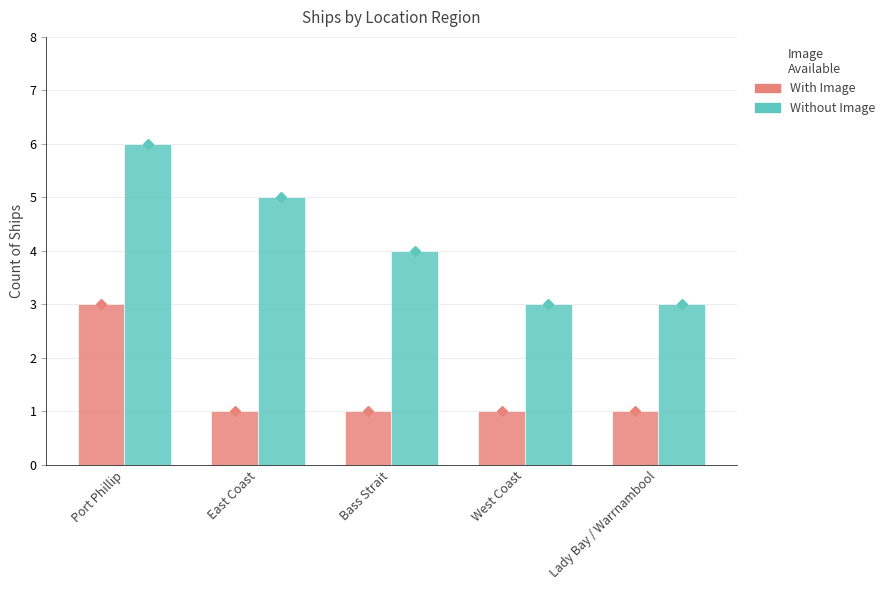

The value of With Image at West Coast is 1. True or false?

True